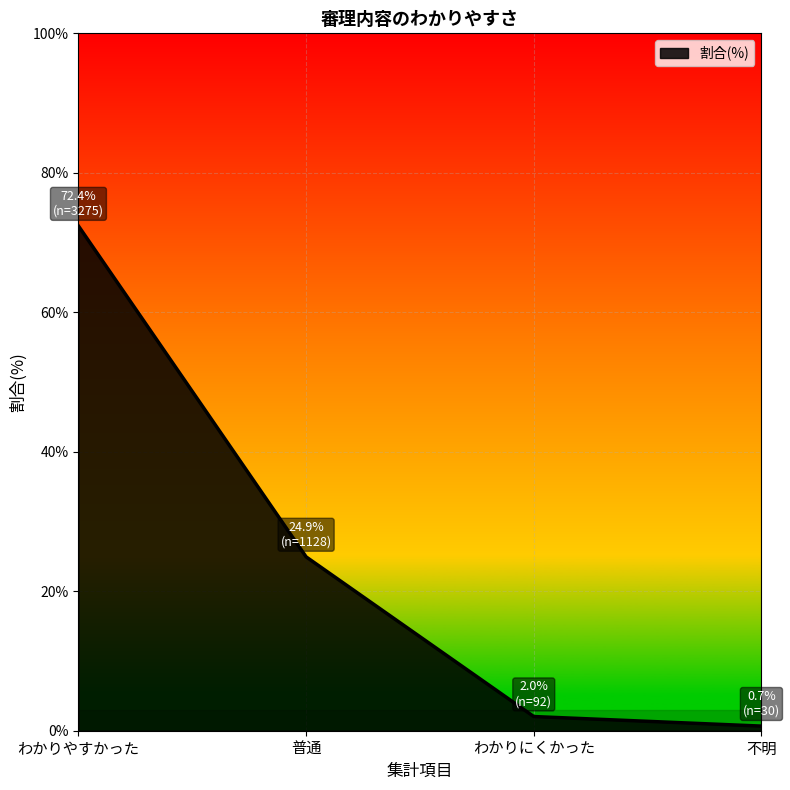

Which has a higher value, 普通 or 不明?

普通